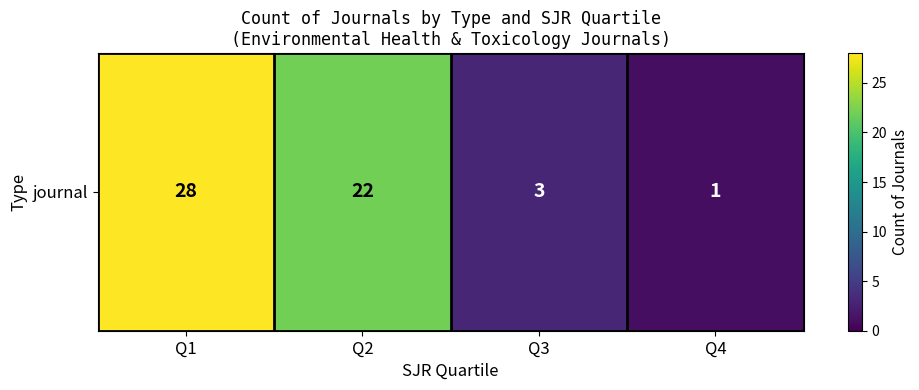

How many data points does each series have?

4